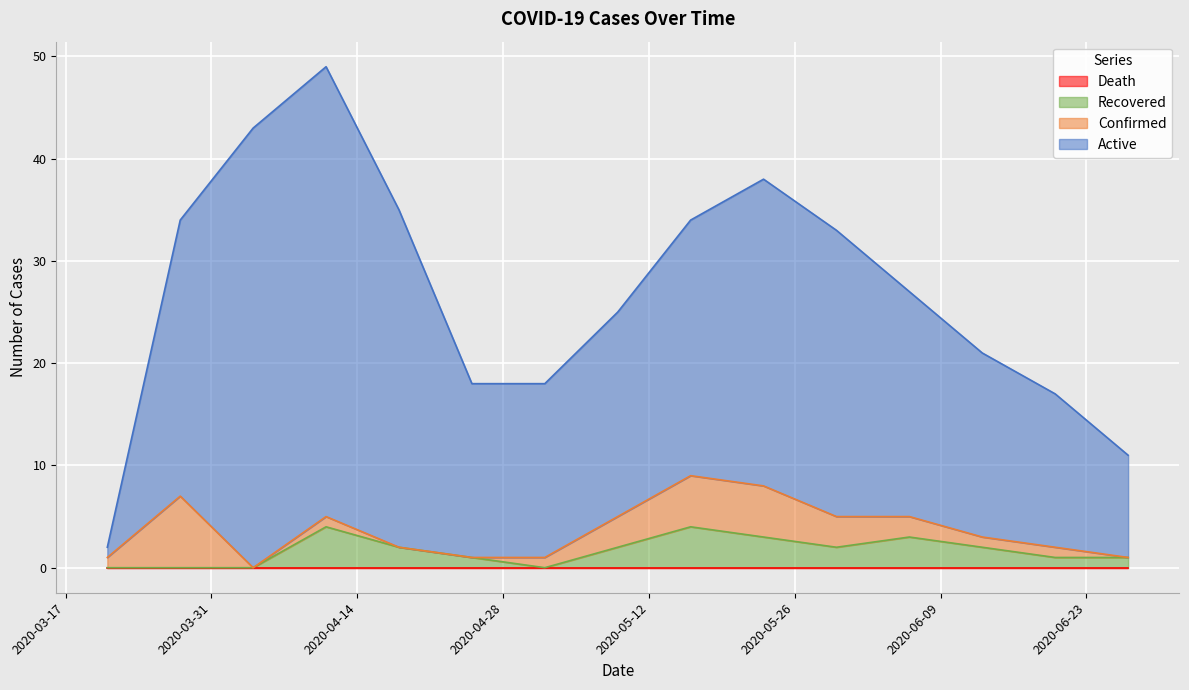

Where does the Active series first go above 22?

2020-03-28